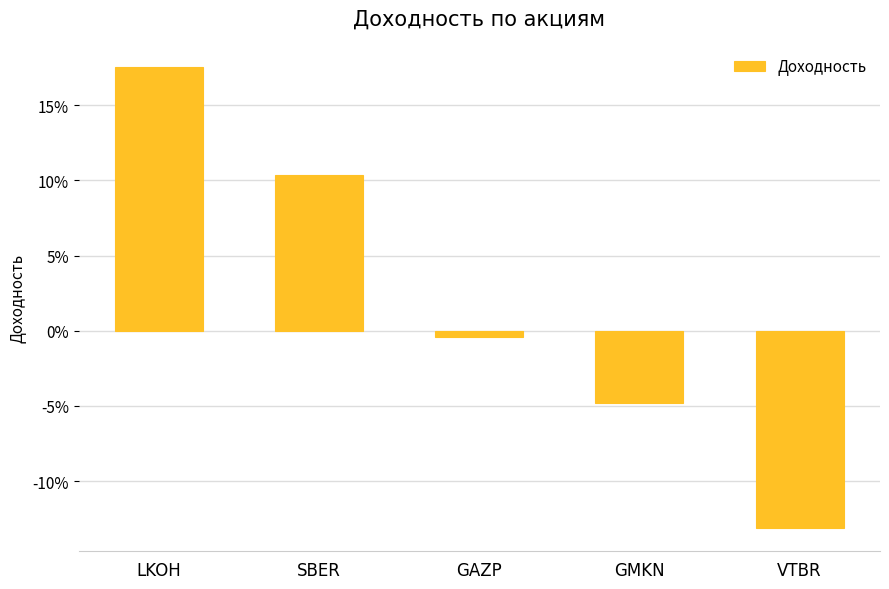

The value at VTBR is -0.2. True or false?

False